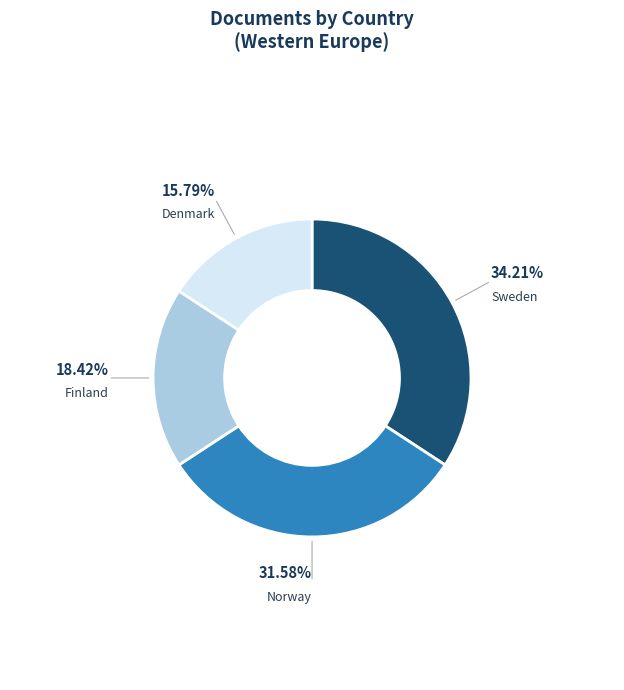

Is there a majority slice in this chart?

No